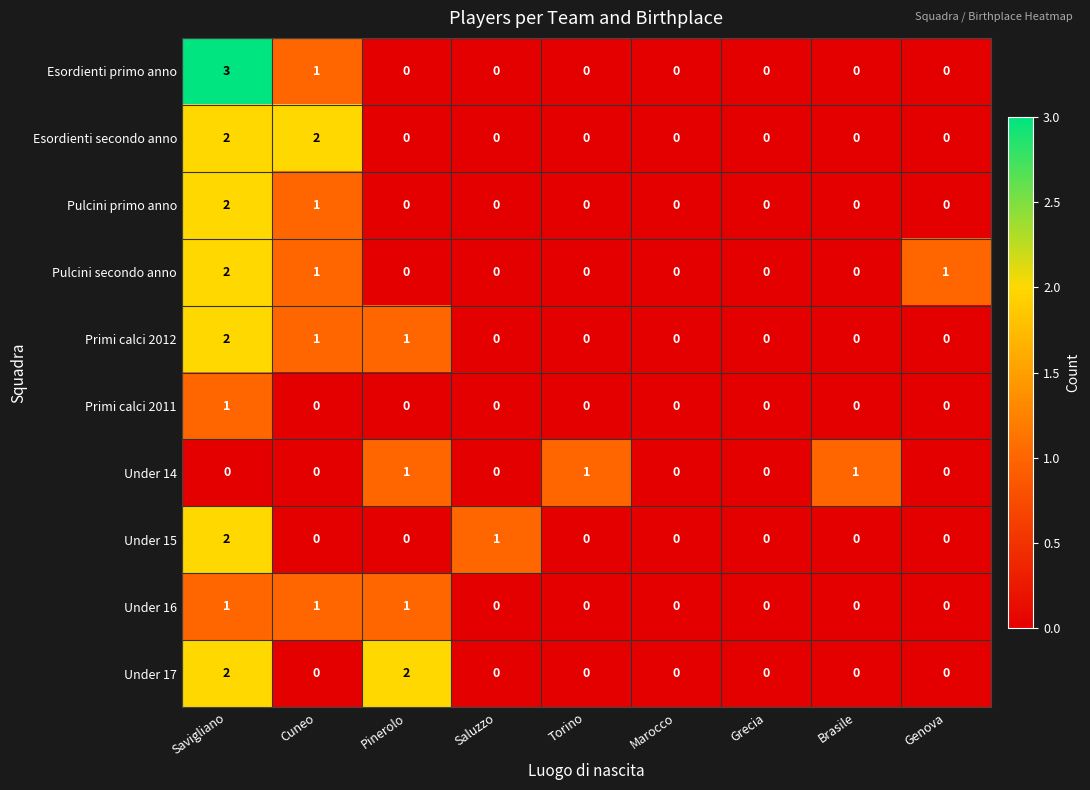

What is the sum of all Under 16 values?

3